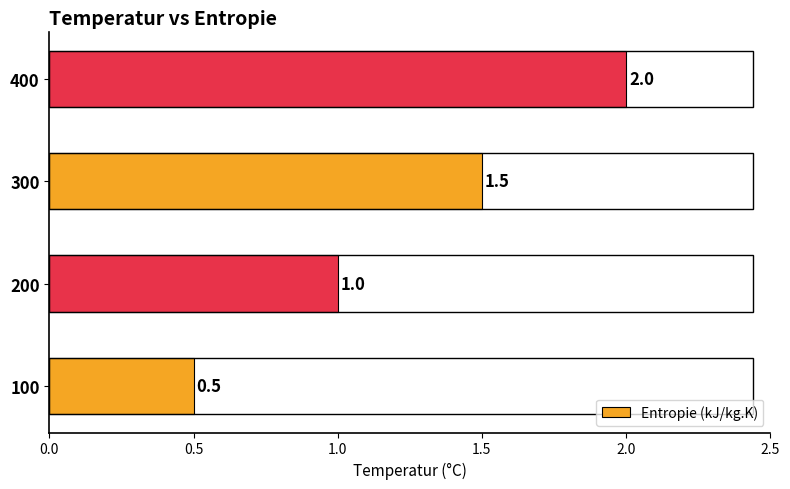

Reading bottom to top, extract all data points from this chart.

100=0.5	200=1.0	300=1.5	400=2.0